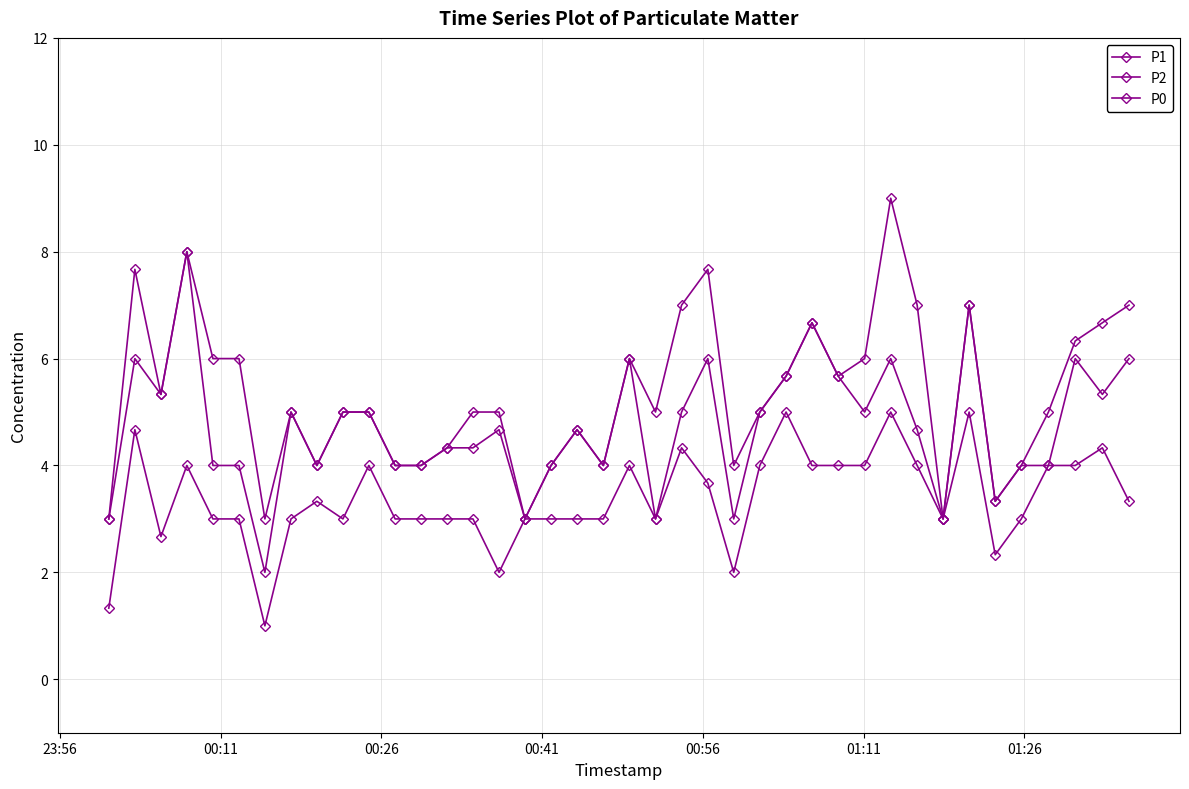

How many interior local valleys does the P2 series have?

11